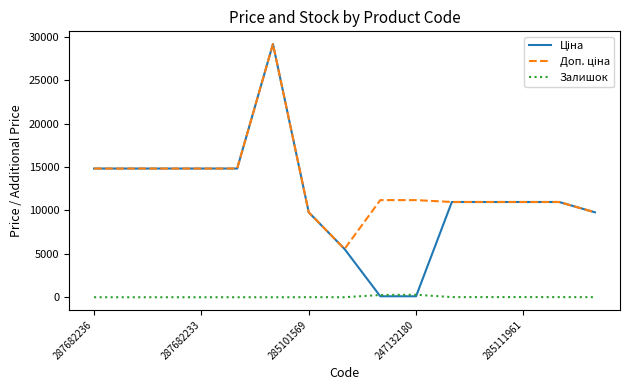

What is the maximum value shown in the chart?

29152.3